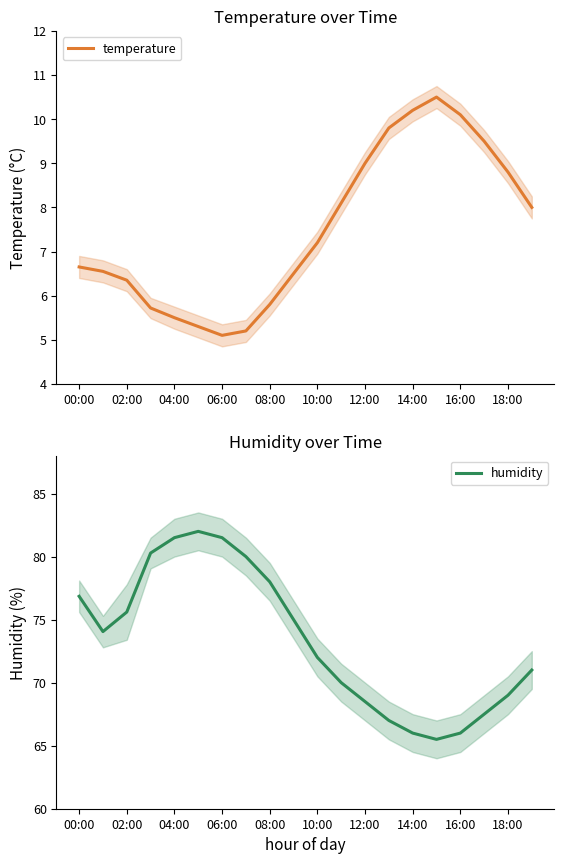

In temperature, how many points are lower than both neighbors (excluding endpoints)?

1